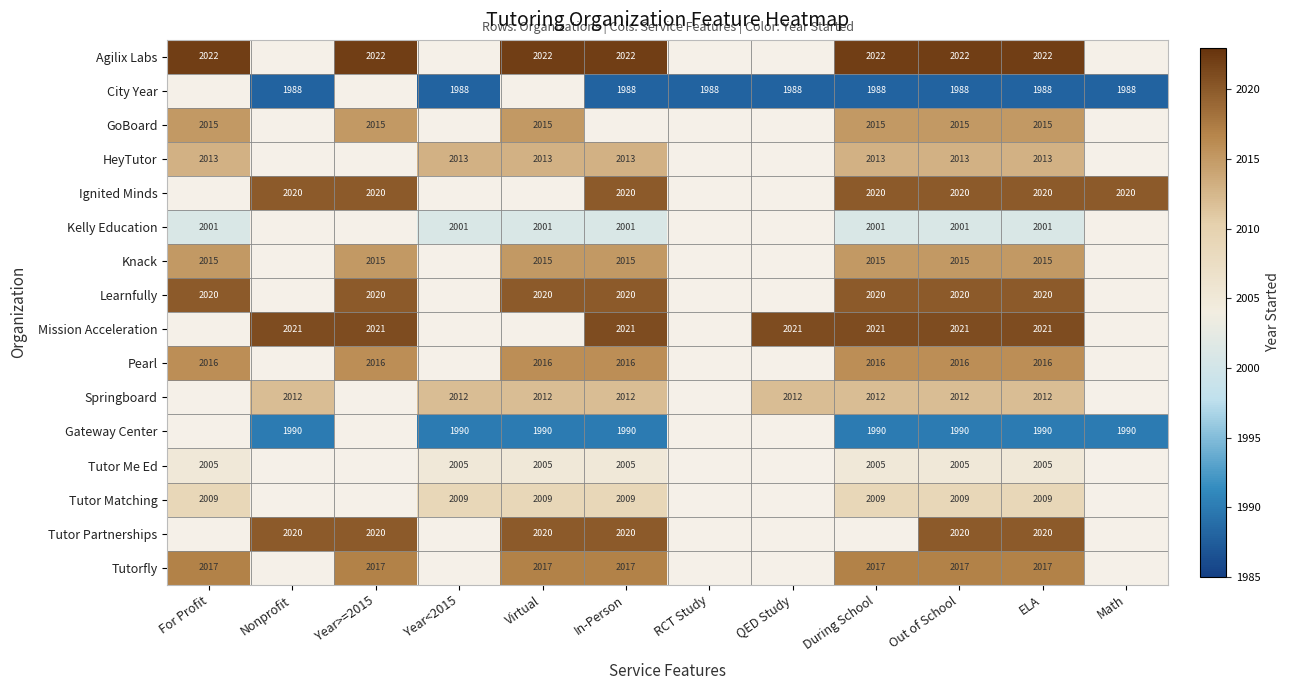

What is the total value across all series at ELA?

32184